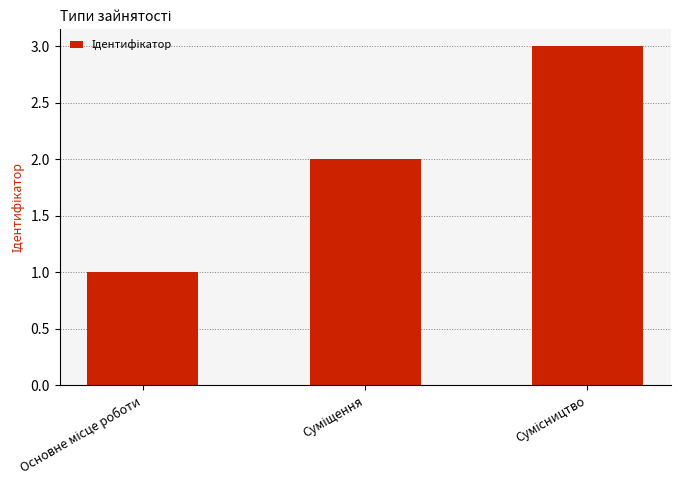

Reading left to right, what are all the values shown in this chart?

1	2	3